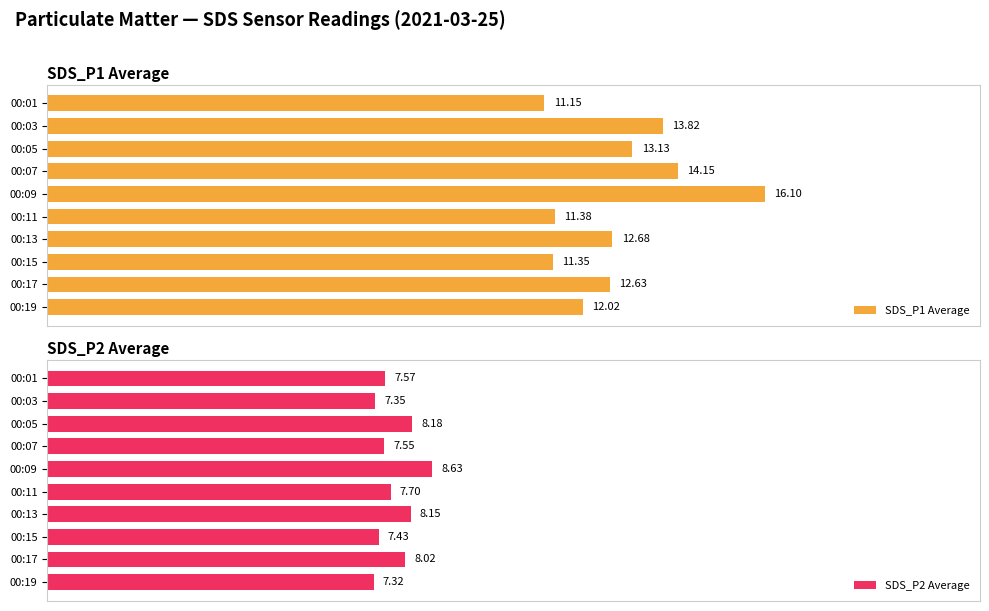

Rank the categories by SDS_P1 Average value from highest to lowest.

00:09, 00:07, 00:03, 00:05, 00:13, 00:17, 00:19, 00:11, 00:15, 00:01